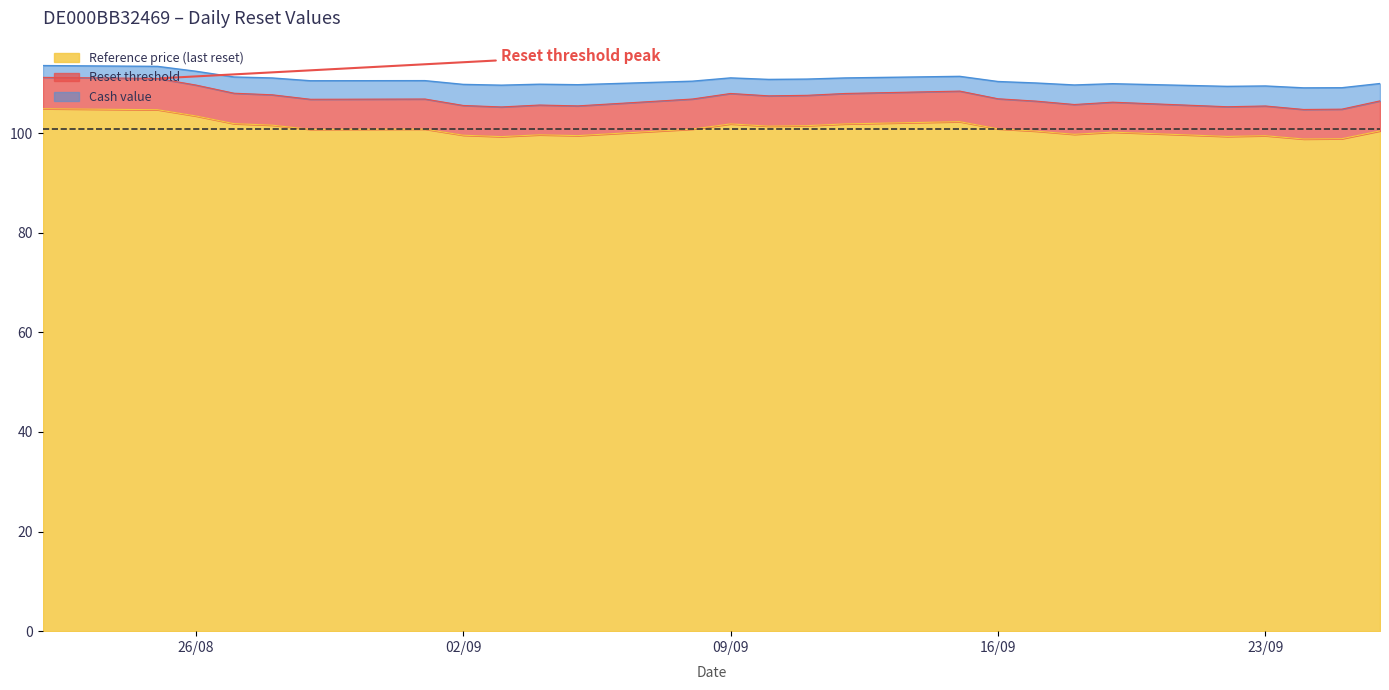

What is the lowest value of the Reference price (last reset) series?

98.8